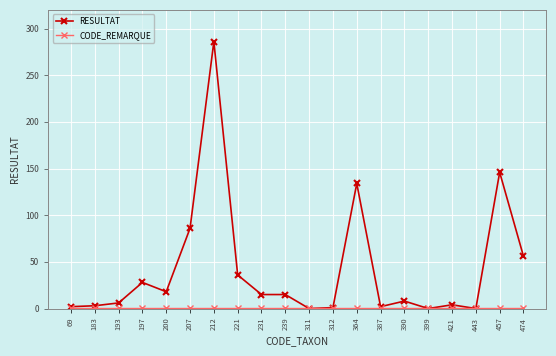

At how many categories does at least one series exceed 23?

7